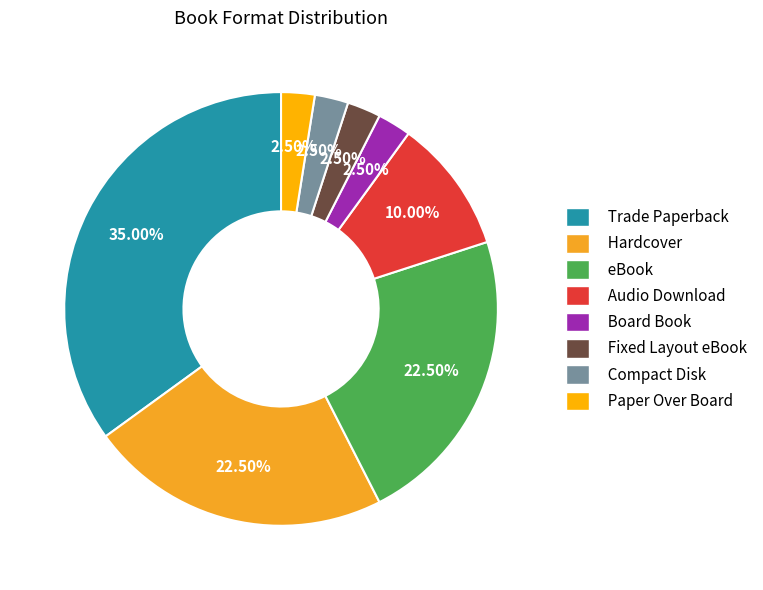

How many slices are in this pie chart?

8